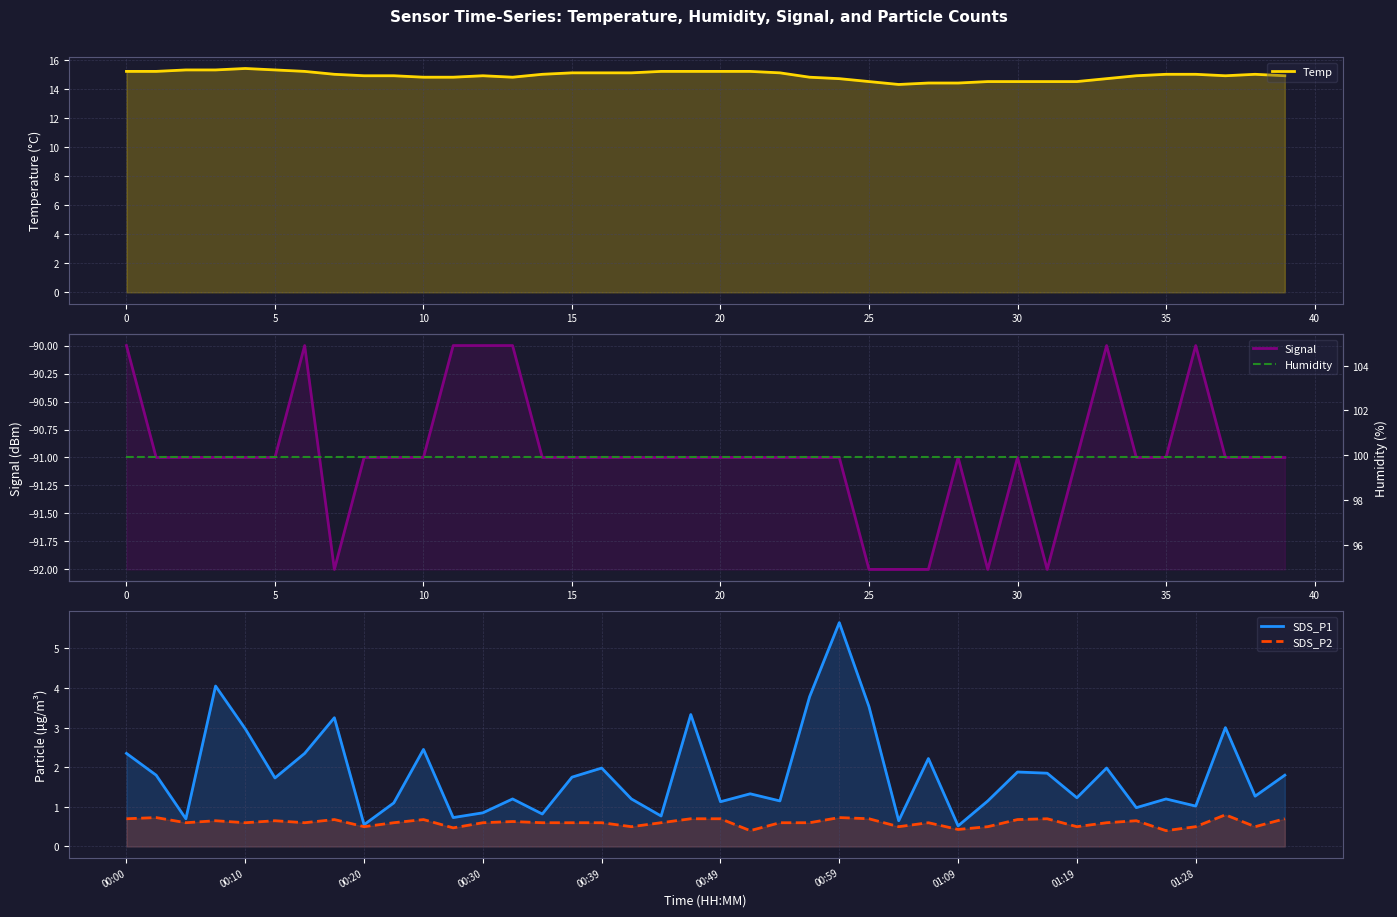

What are all the series names shown in the legend?

Temp, Signal, SDS_P1, SDS_P2, Humidity